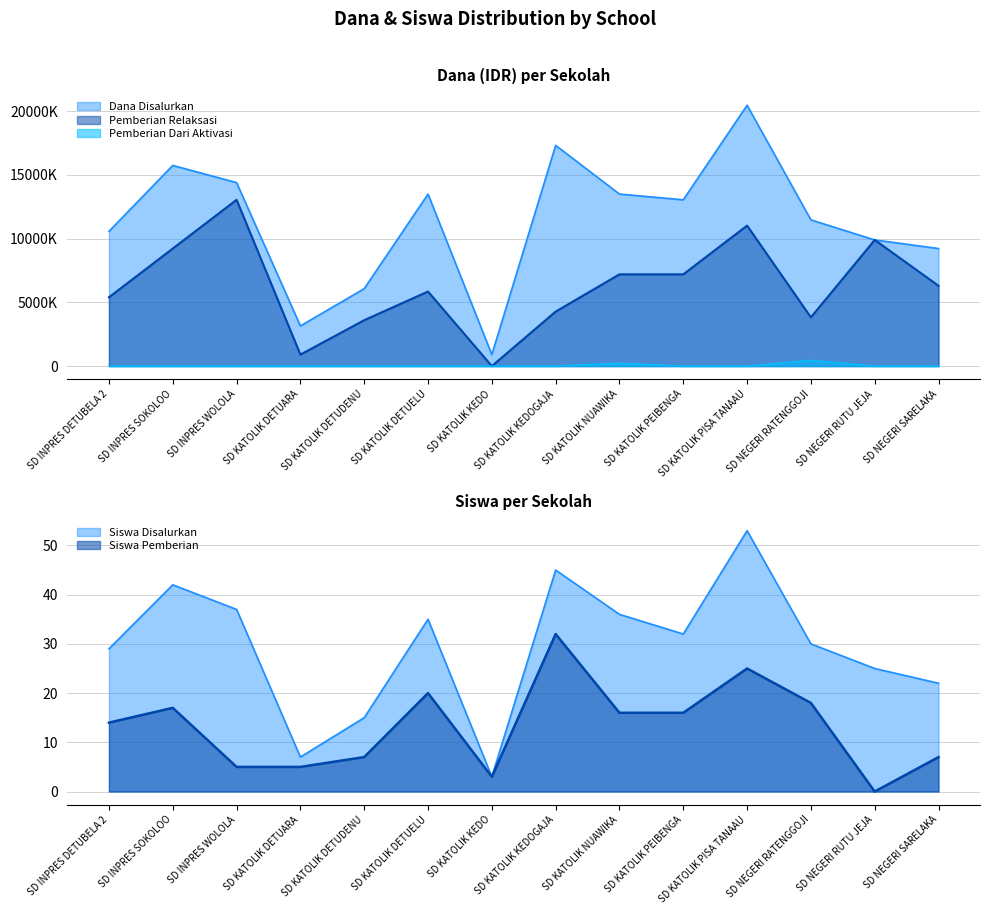

What are all the series names shown in the legend?

Dana Disalurkan, Pemberian Relaksasi, Siswa Disalurkan, Siswa Pemberian, Pemberian Dari Aktivasi